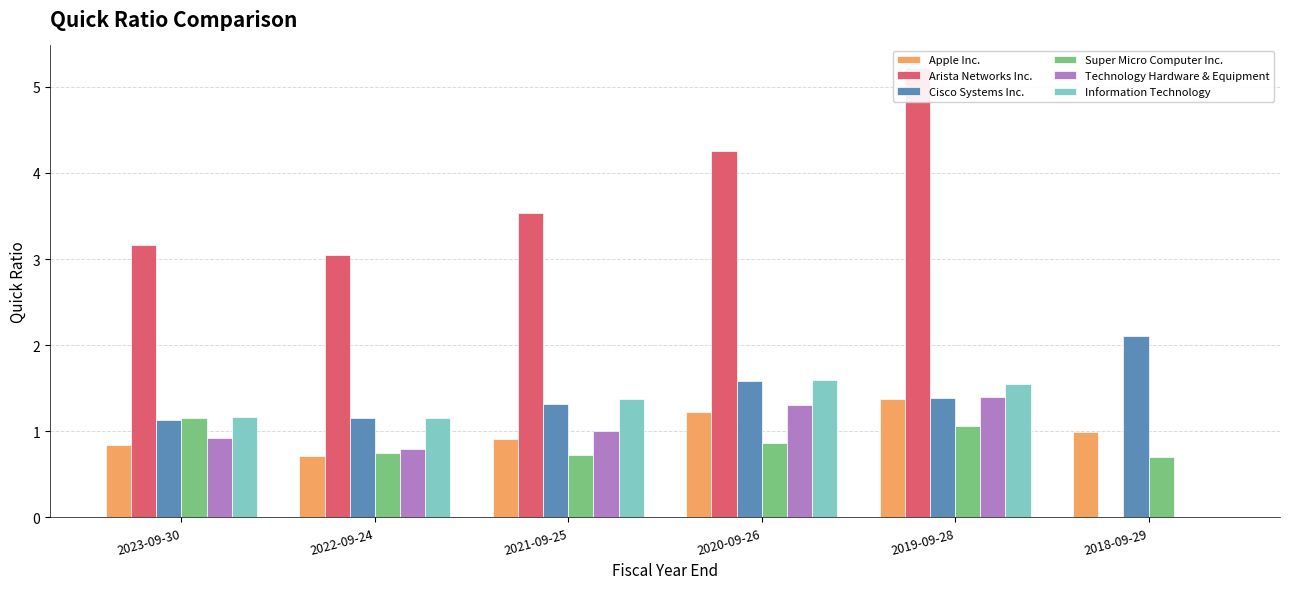

Is it true that Cisco Systems Inc. equals 0.8 at 2022-09-24?

False